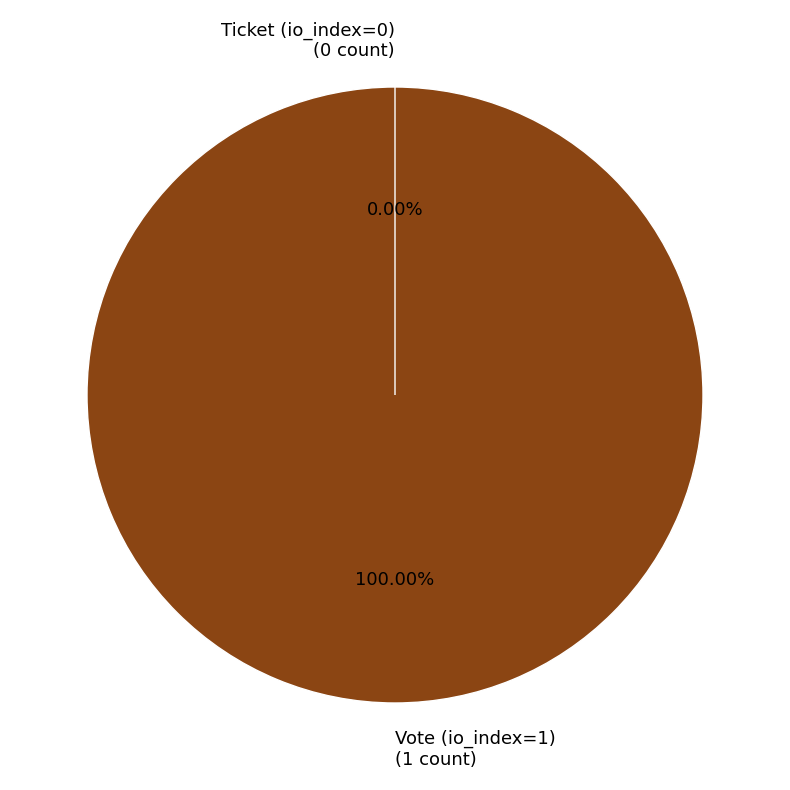

Does any single category account for the majority?

Yes